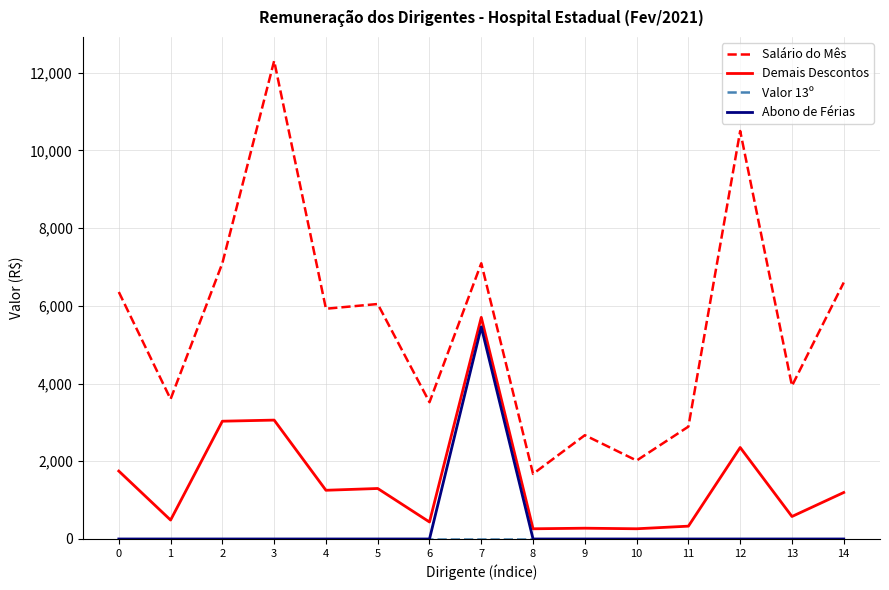

True or false: Demais Descontos and Salário do Mês cross at least once.

False